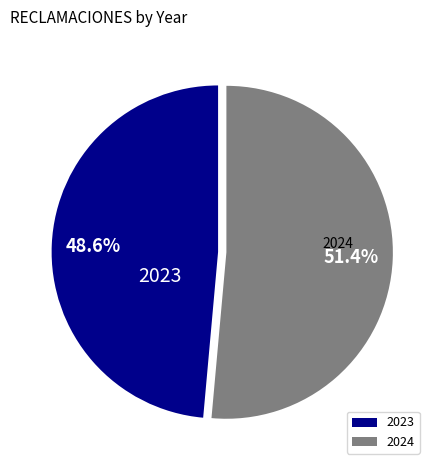

What percentage is the 2023 slice, to the nearest percent?

49%